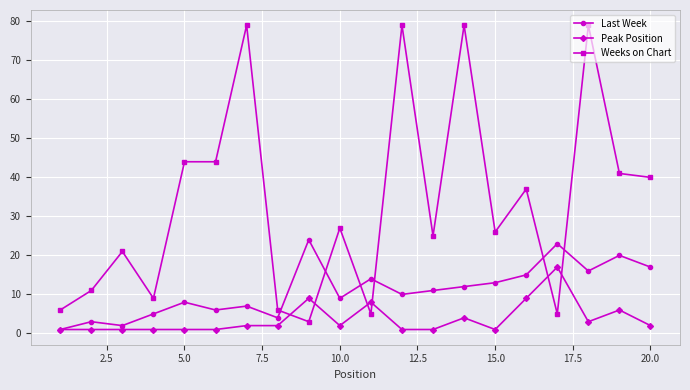

What is the maximum value for Weeks on Chart?

79